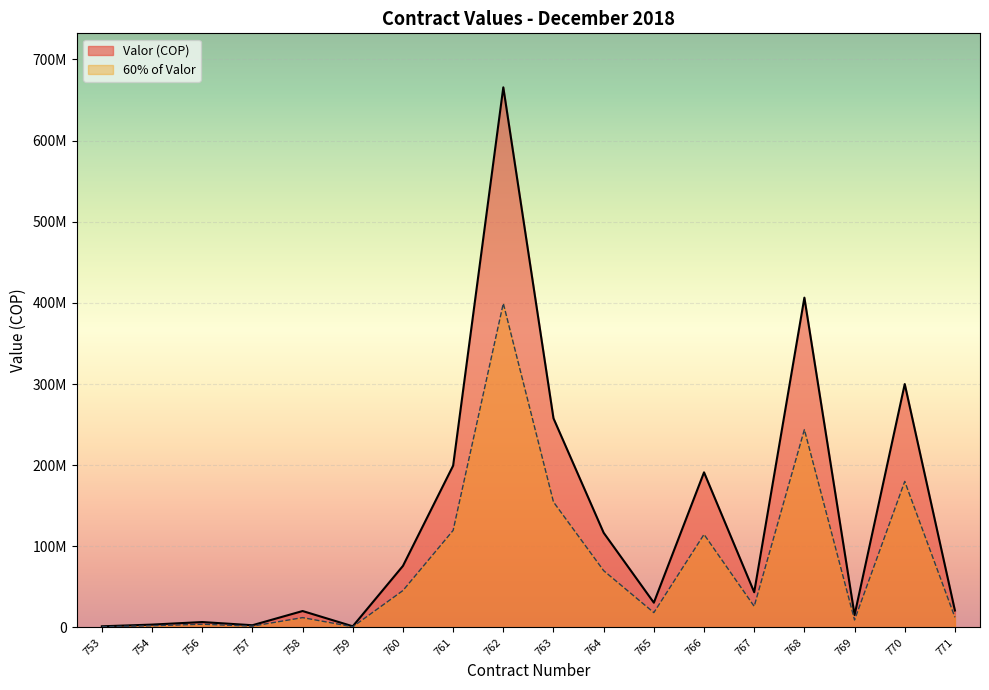

What is the difference between the values at 754 and 770?

296446500